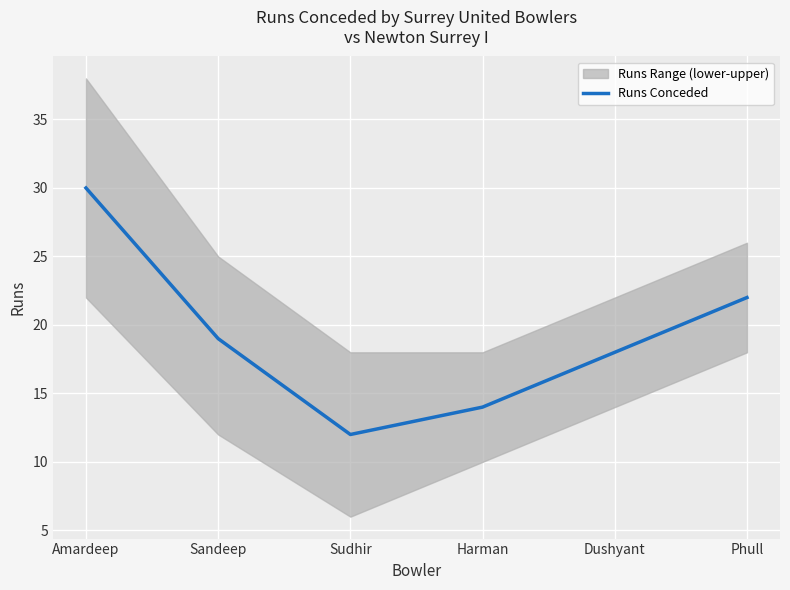

List the labels in order of value, smallest first.

Sudhir, Harman, Dushyant, Sandeep, Phull, Amardeep